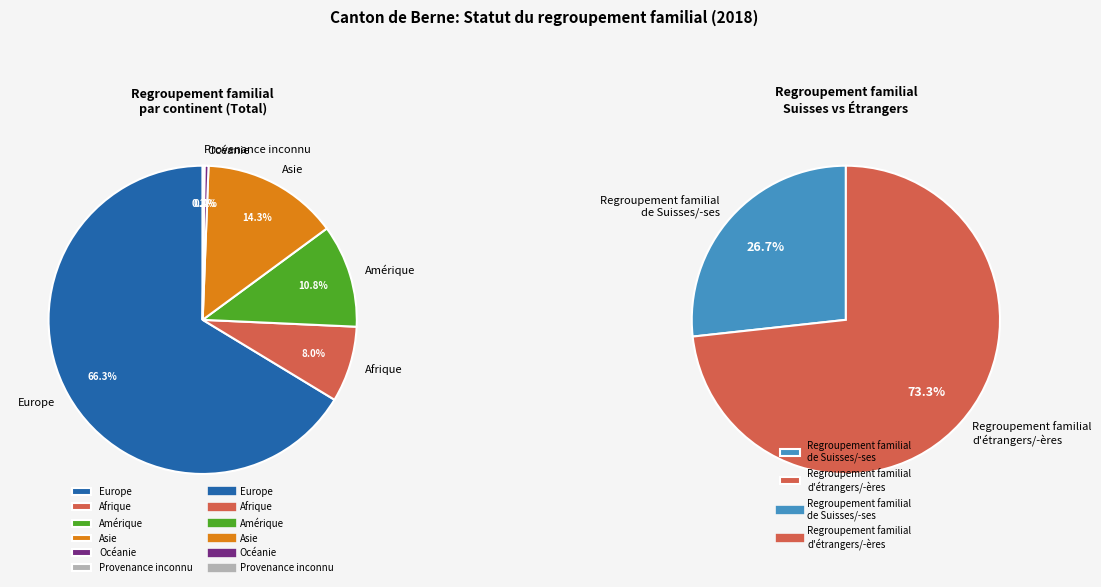

Is there a majority slice in this chart?

Yes